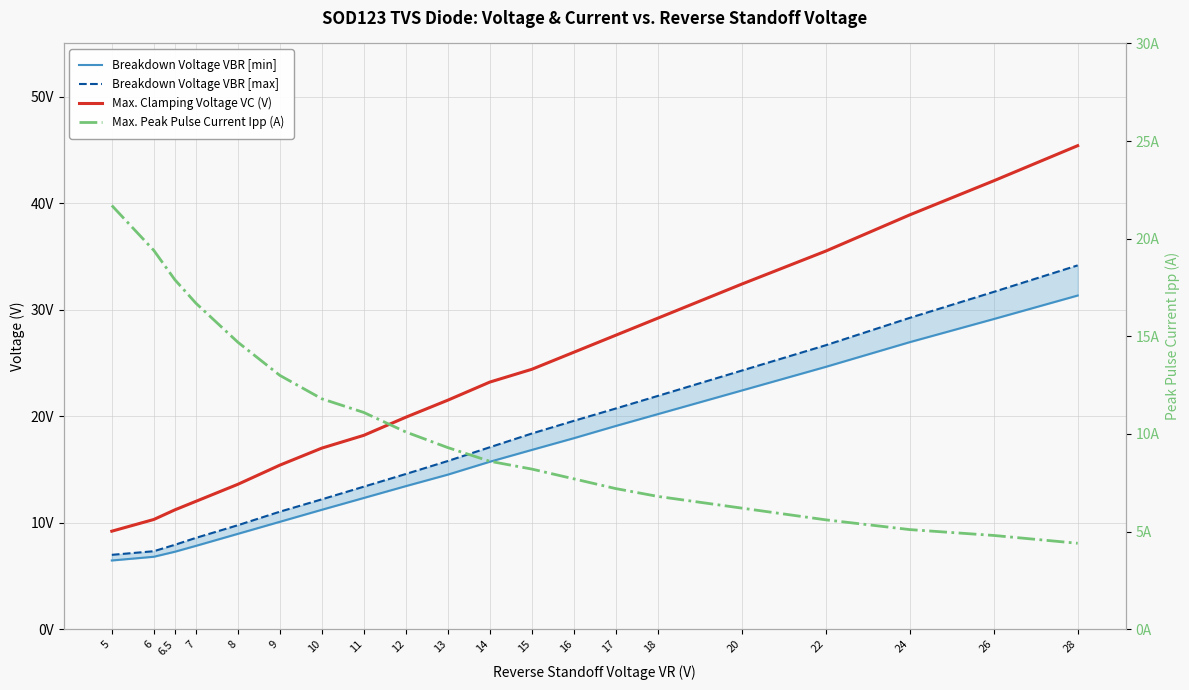

Which series has the largest range (max minus min)?

Max. Clamping Voltage VC (V)